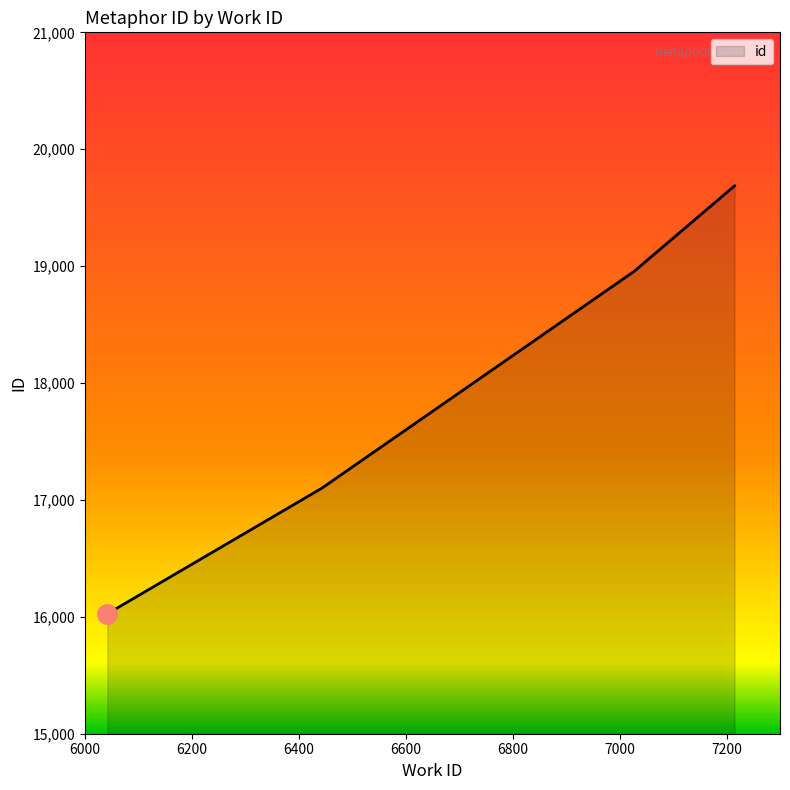

What is the difference between the maximum and minimum values?

3660.5